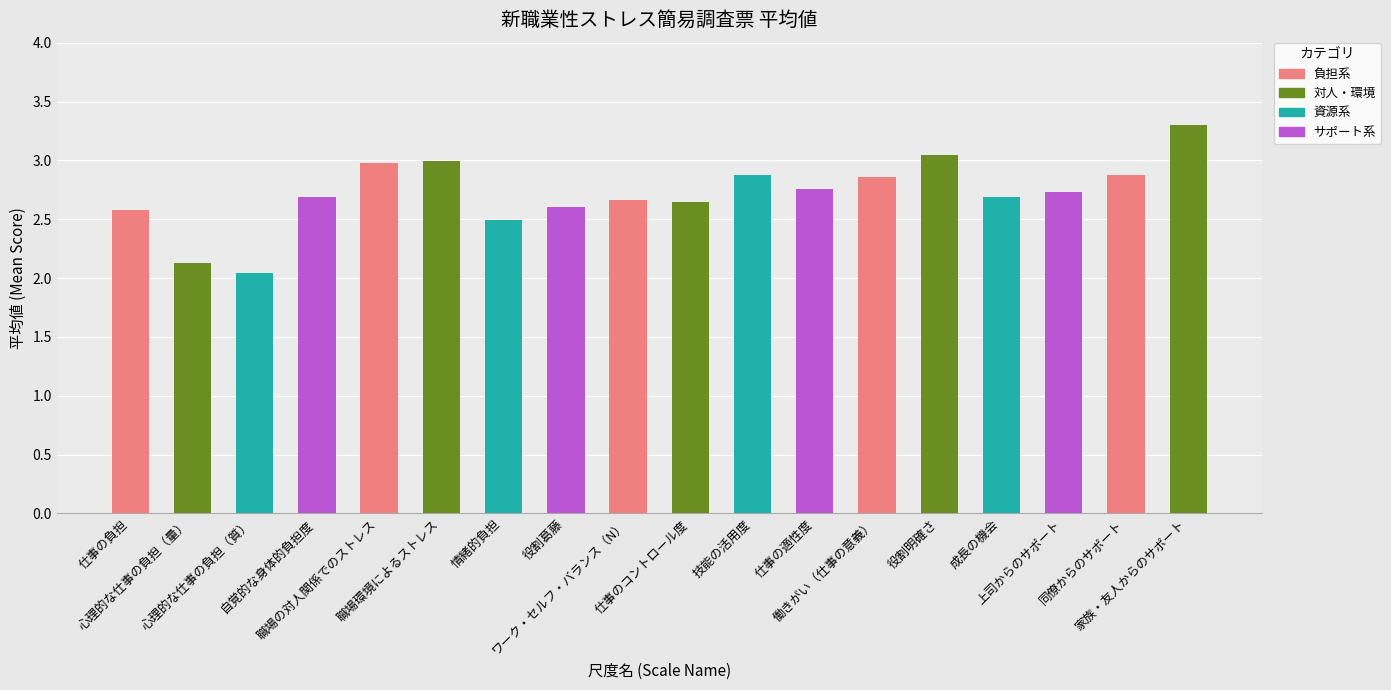

What is the value of the 16th bar from the left?

2.7